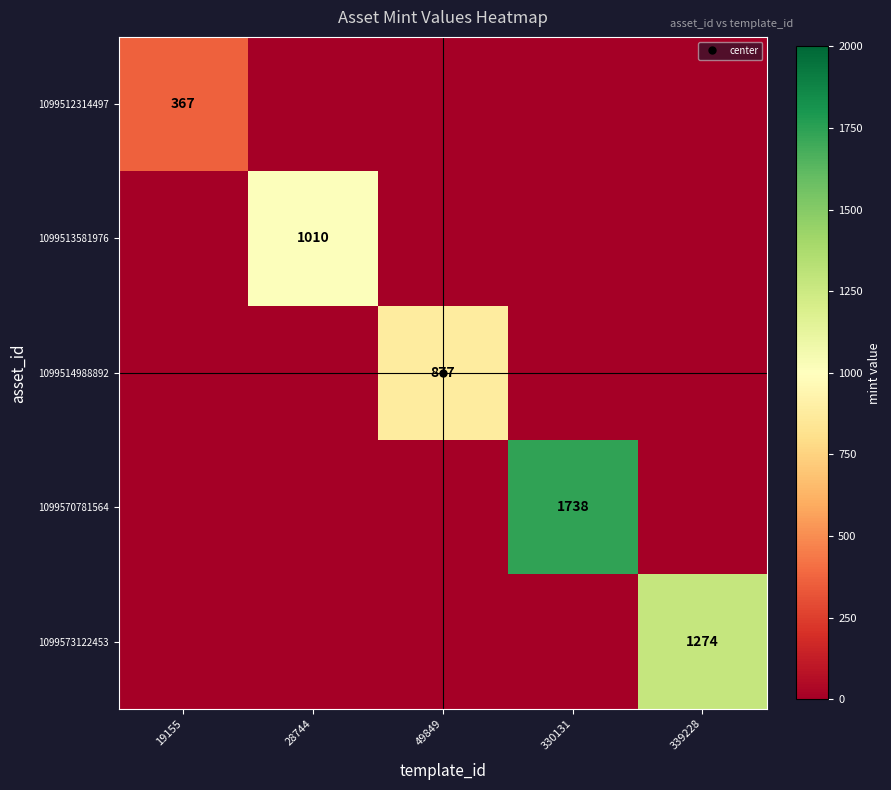

What is the sum of the 1099512314497 values at 49849 and 19155?

367